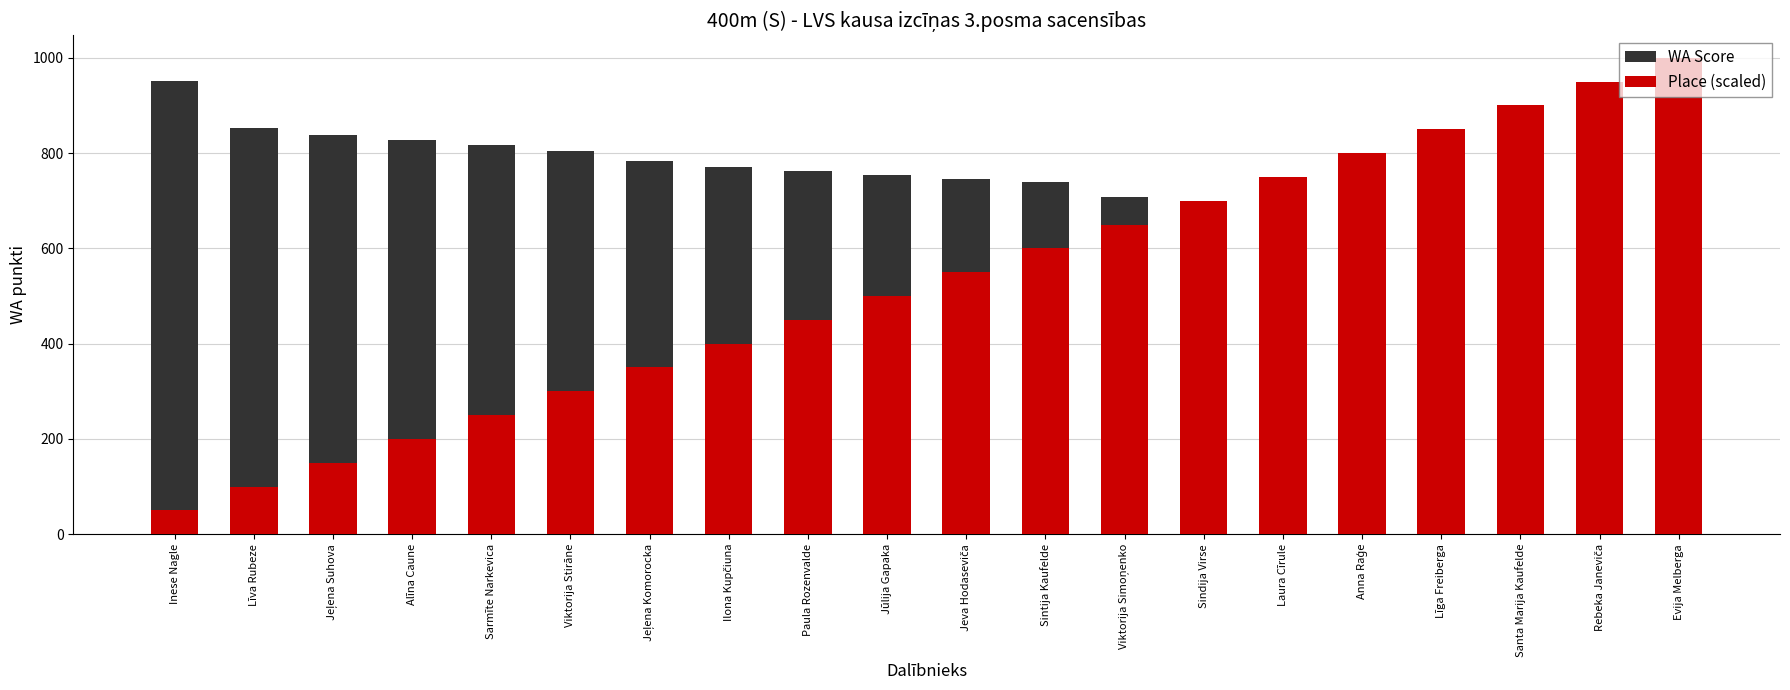

At which label does Place (scaled) first exceed 550?

Sintija Kaufelde